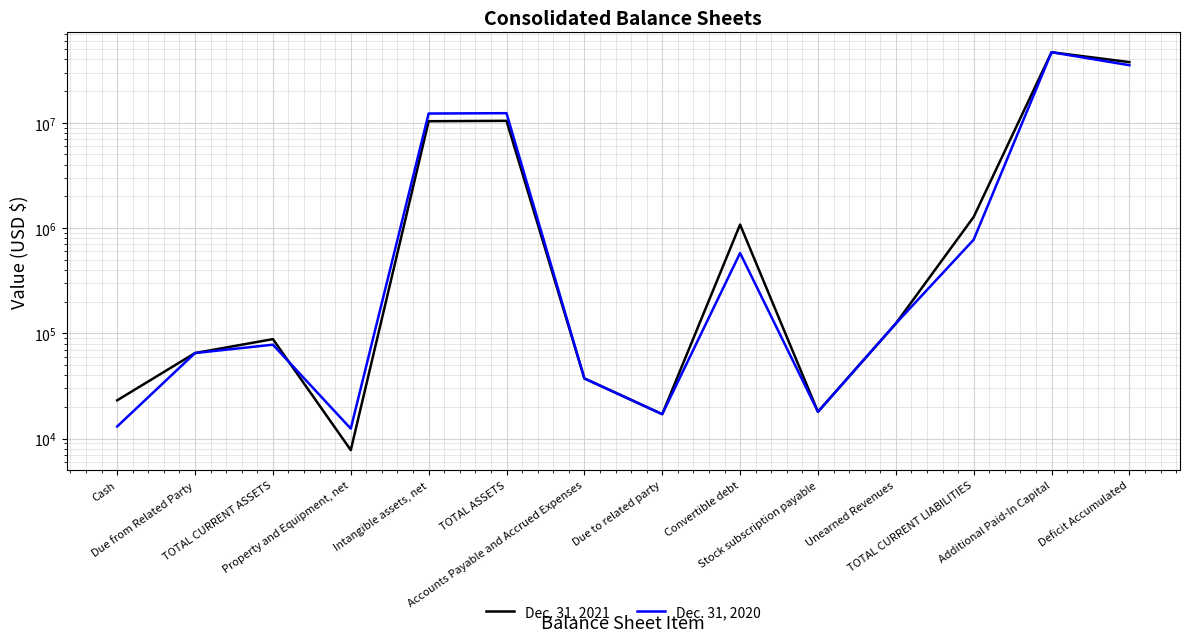

Between Unearned Revenues and Additional Paid-In Capital, which is larger?

Additional Paid-In Capital